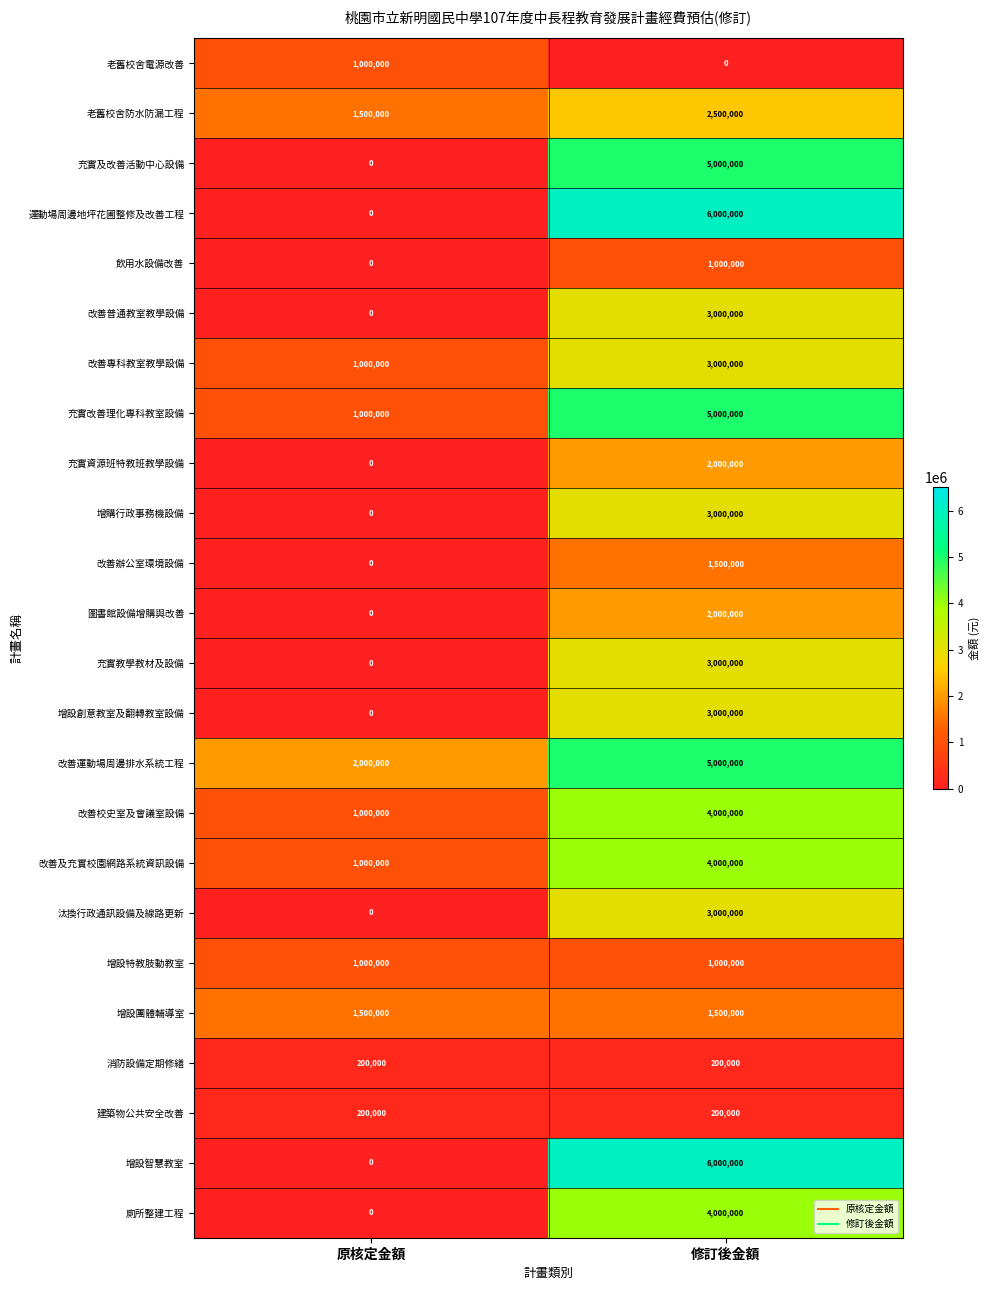

Rank the categories by 充實資源班特教班教學設備 value from lowest to highest.

原核定金額, 修訂後金額